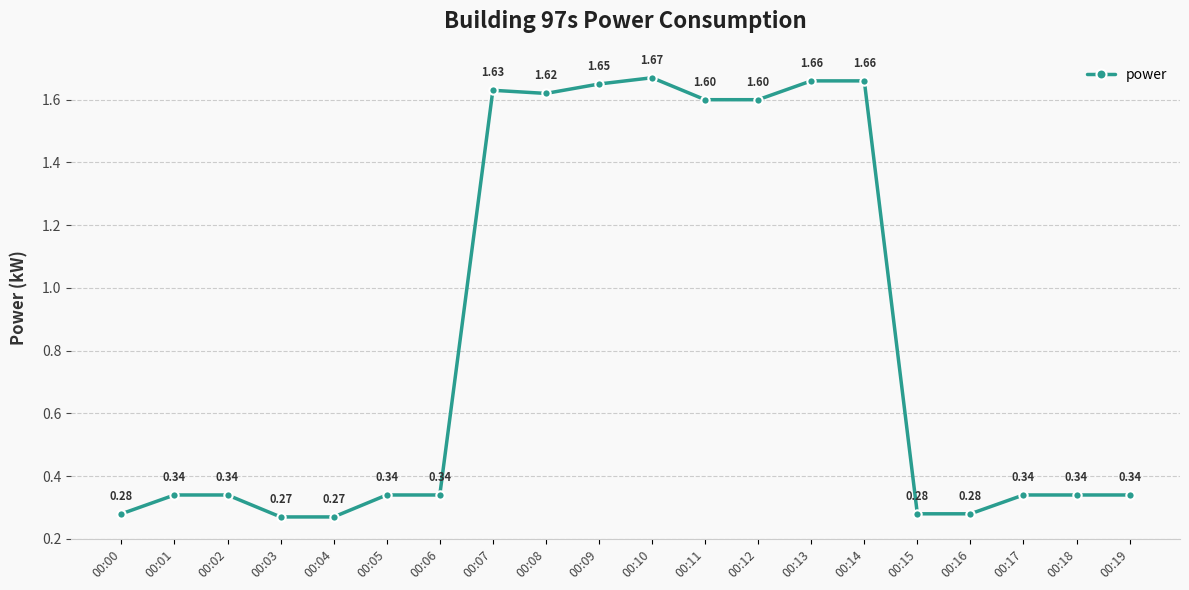

True or false: there are more than 1 points higher than both neighbors.

True